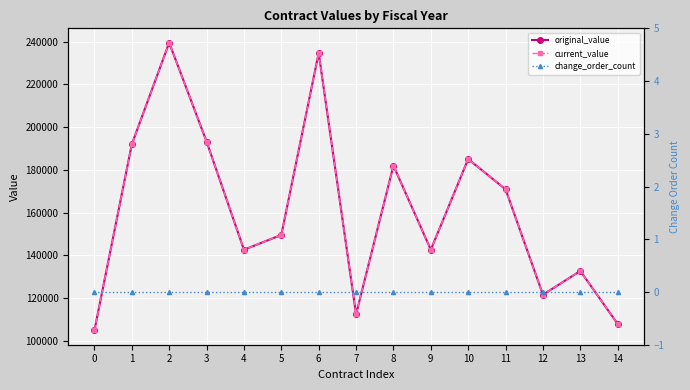

Reading left to right, transcribe all the data shown in this chart.

original_value: 0=105000	1=192000	2=239470	3=193274	4=142686	5=149600	6=234684	7=112500	8=182000	9=142688	10=185080	11=170922	12=121660	13=132760	14=108000
current_value: 0=105000	1=192000	2=239470	3=193274	4=142686	5=149600	6=234684	7=112500	8=182000	9=142688	10=185080	11=170922	12=121660	13=132760	14=108000
change_order_count: 0=0	1=0	2=0	3=0	4=0	5=0	6=0	7=0	8=0	9=0	10=0	11=0	12=0	13=0	14=0